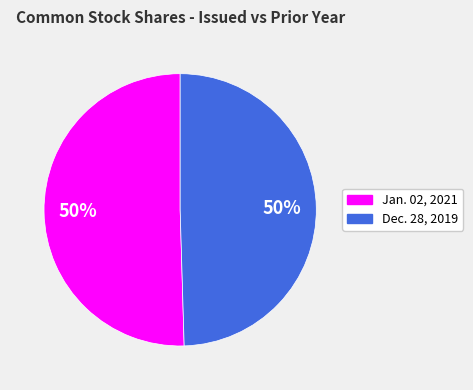

What is the ratio of the value at Dec. 28, 2019 to the value at Jan. 02, 2021?

1.0